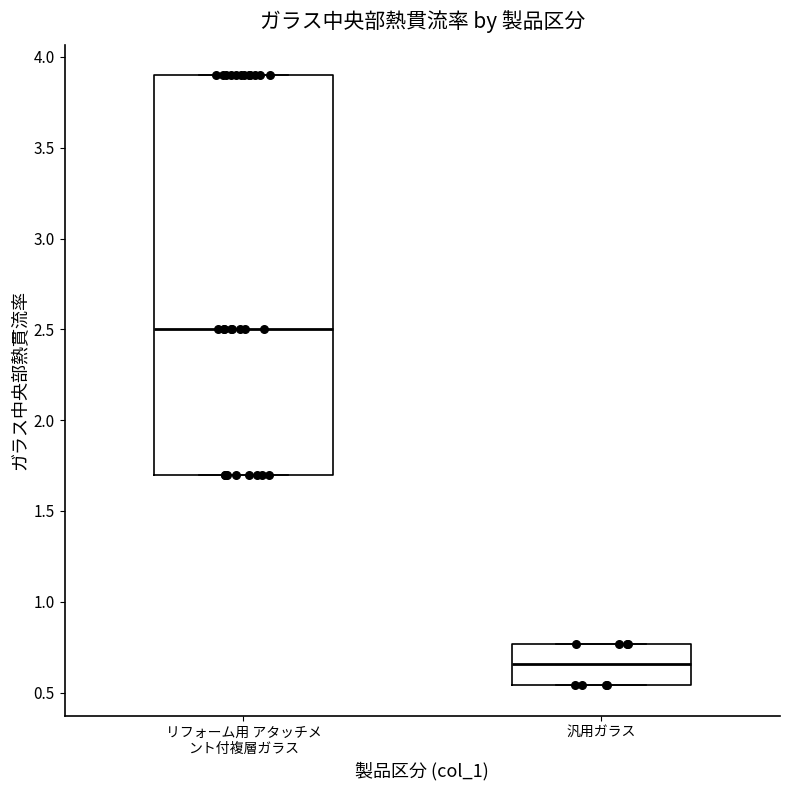

Where is the upper edge of the box for 汎用ガラス on the y-axis? The values are not printed on the chart, so give them approximately, as read against the axis.

0.75